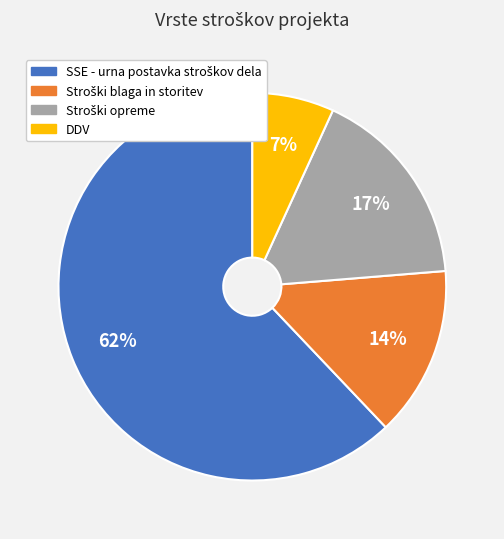

The DDV slice represents 7% of the pie. True or false?

True